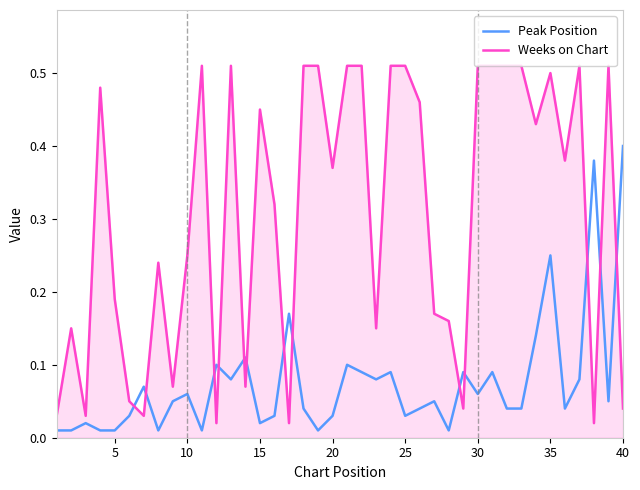

Which series has the widest spread of values?

Weeks on Chart